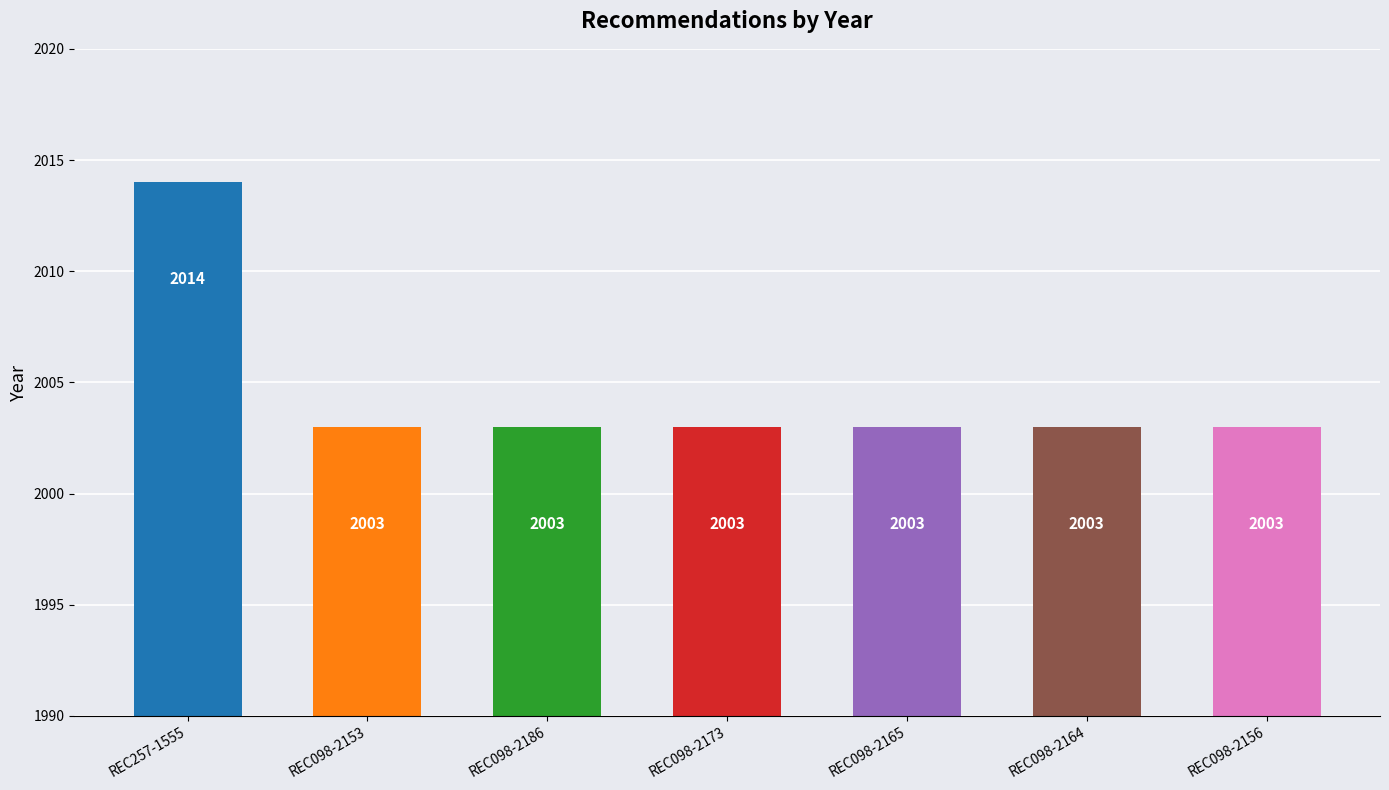

How many categories are shown in the chart?

7